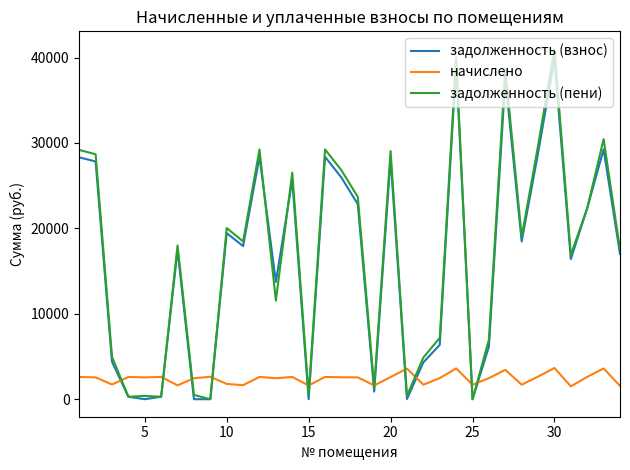

True or false: задолженность (пени) and начислено intersect in this chart.

True